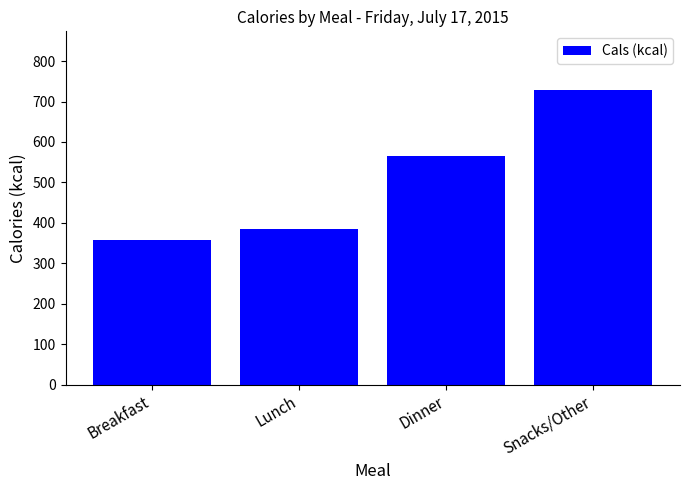

How many bars are there in total?

4